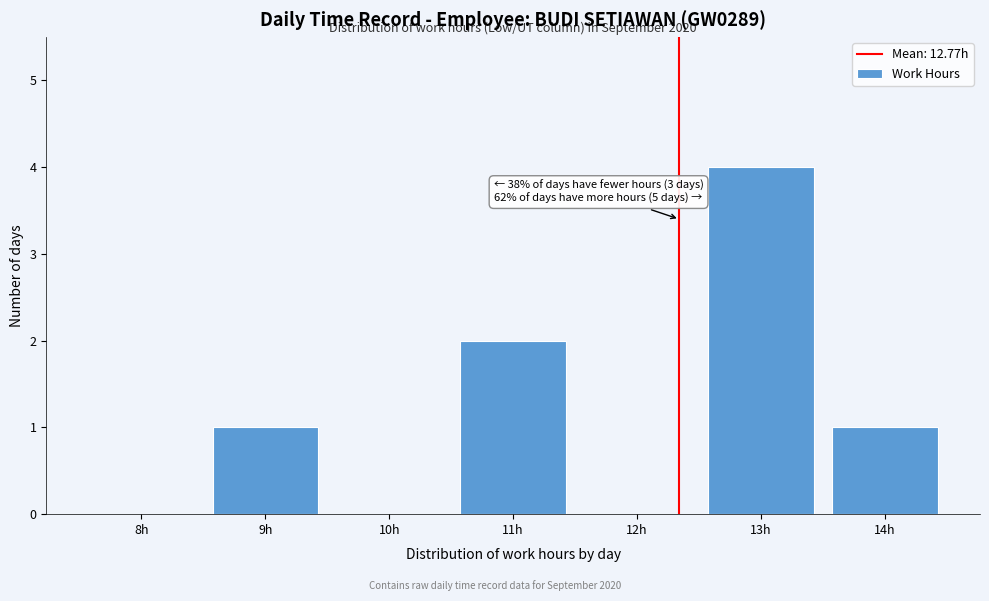

Reading left to right, extract all data points from this chart.

8h=0	9h=1	10h=0	11h=2	12h=0	13h=4	14h=1